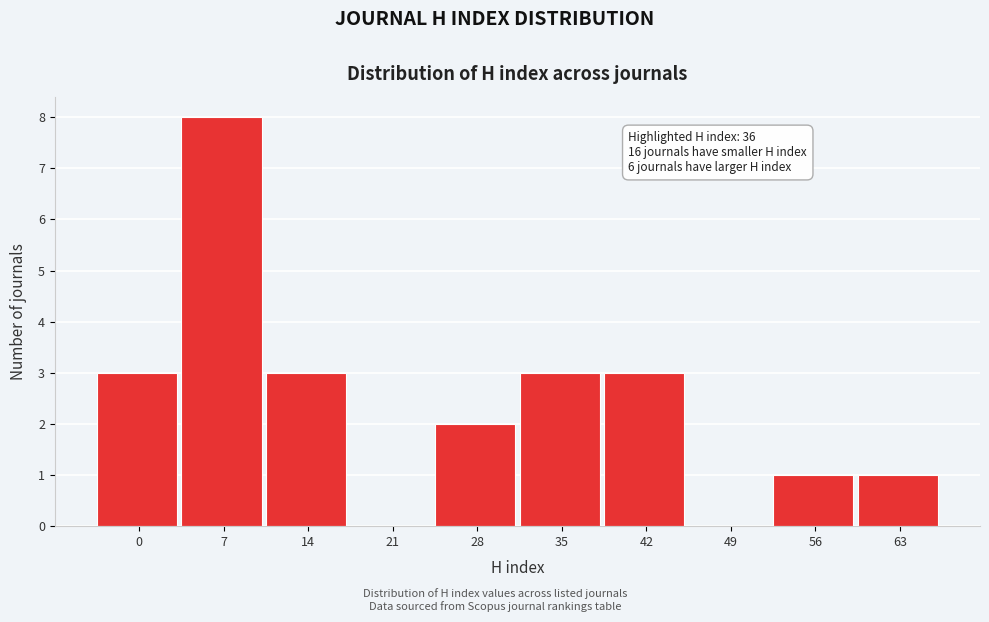

Reading left to right, list all the values displayed in this chart.

0=3	7=8	14=3	21=0	28=2	35=3	42=3	49=0	56=1	63=1